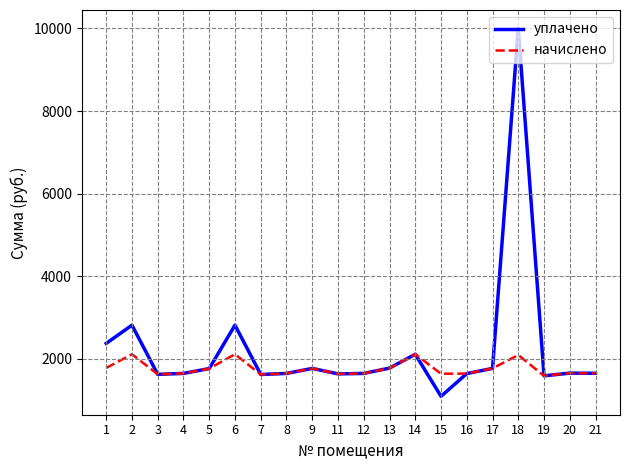

How many lines are shown in the chart?

2